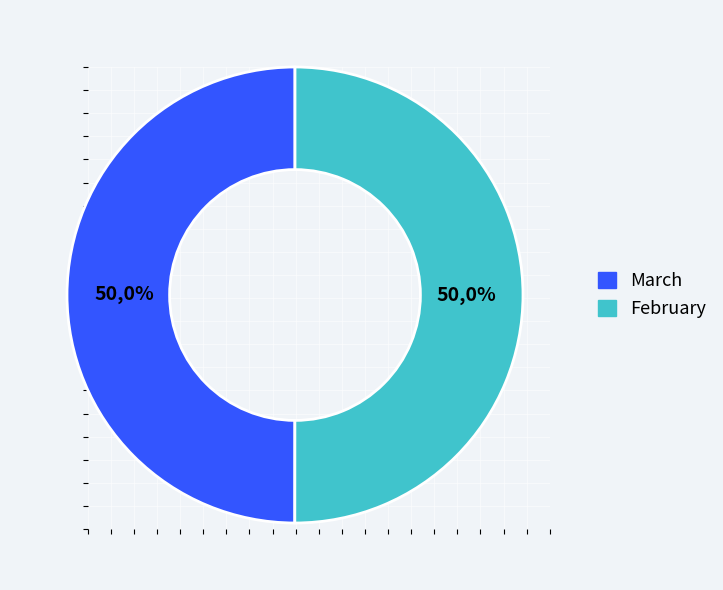

To the nearest percent, what is the average slice percentage?

50%